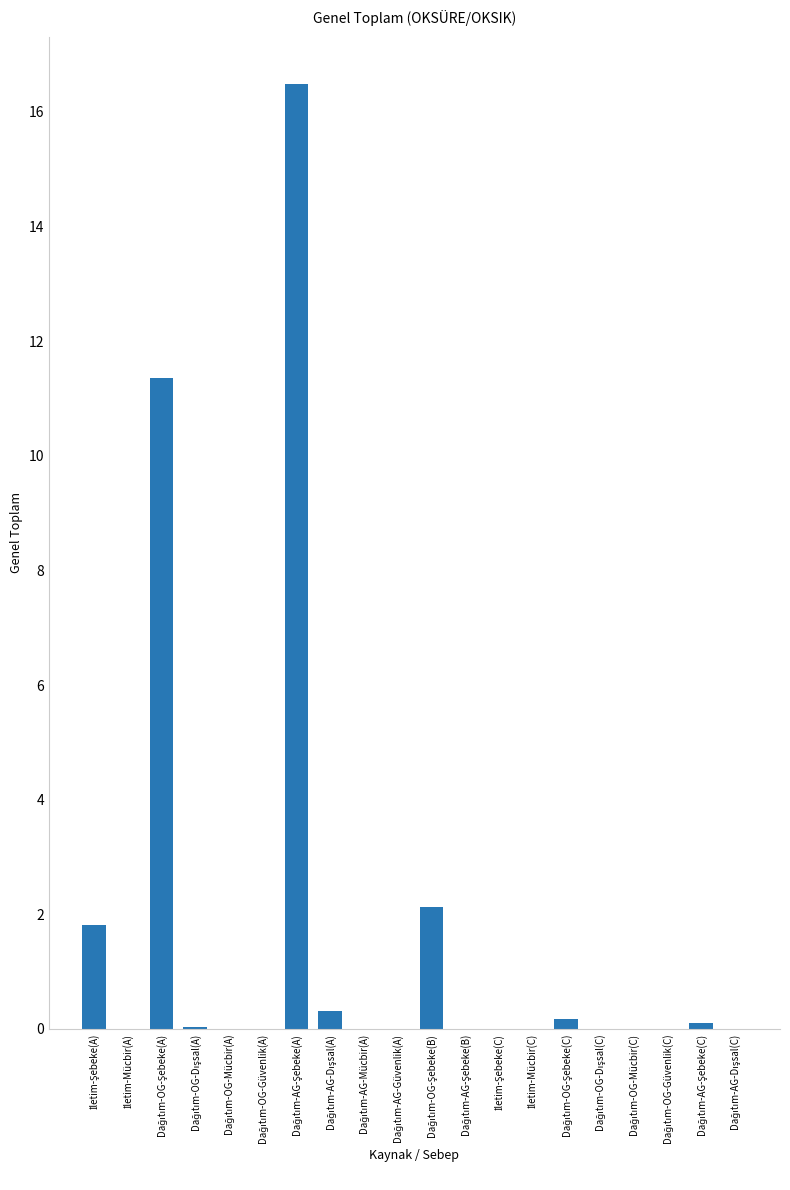

What is the sum of all values?

32.4